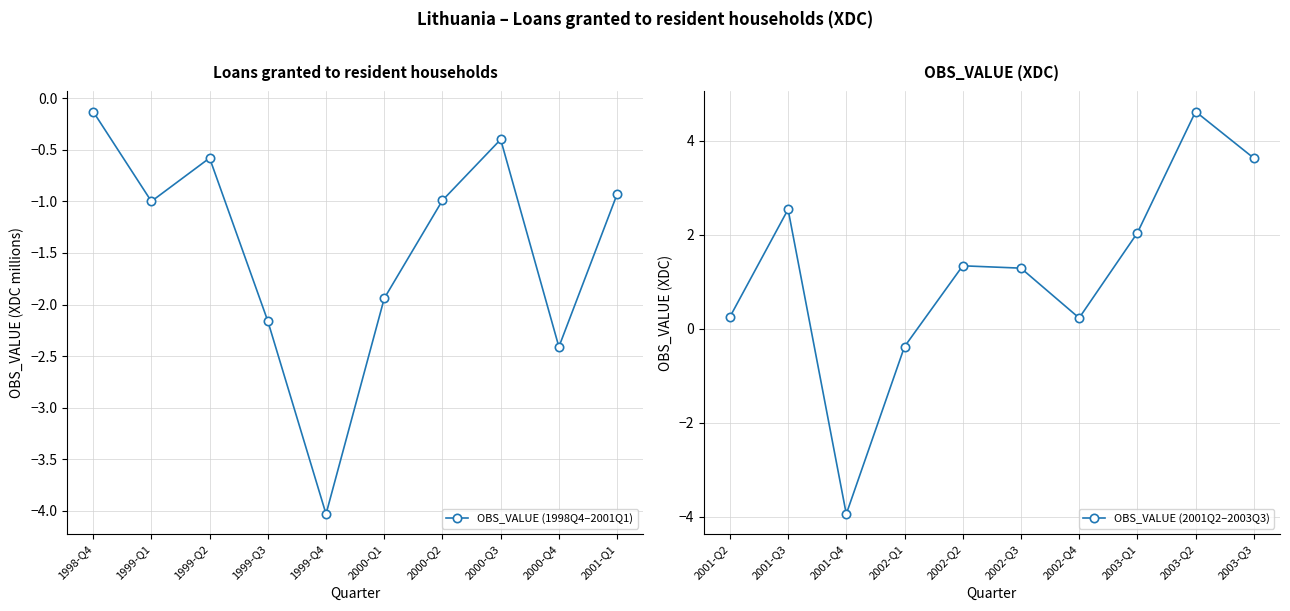

Where does the OBS_VALUE (2001Q2–2003Q3) series first go above 1?

2001-Q3